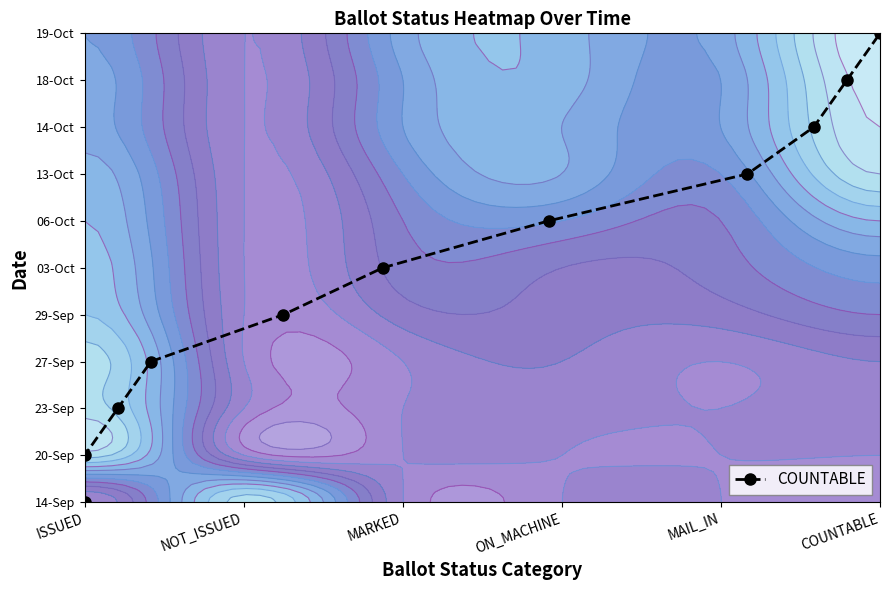

Which label corresponds to the smallest value in the chart?

ISSUED